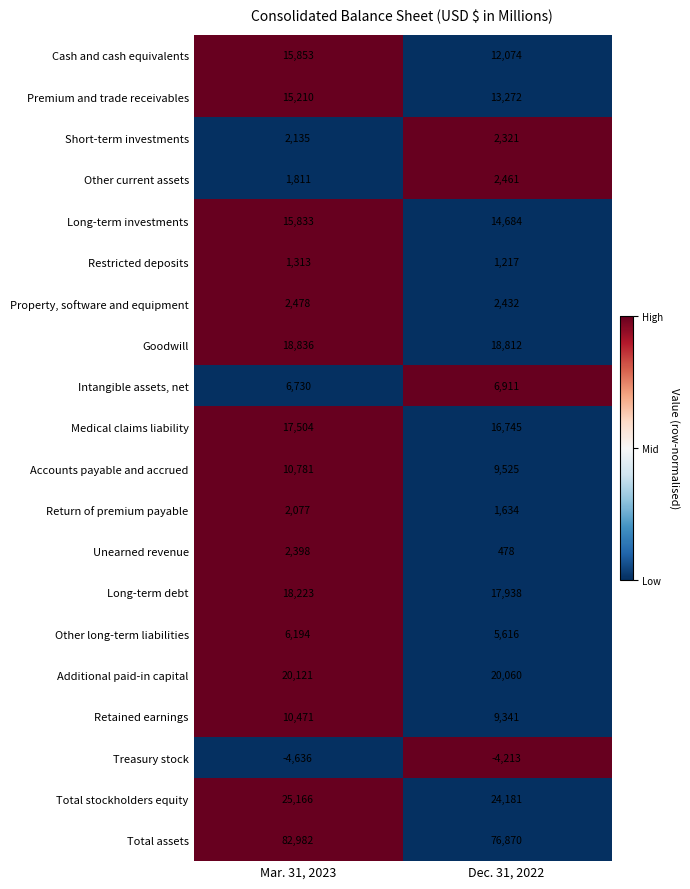

Which series has the largest total across all categories?

Total assets